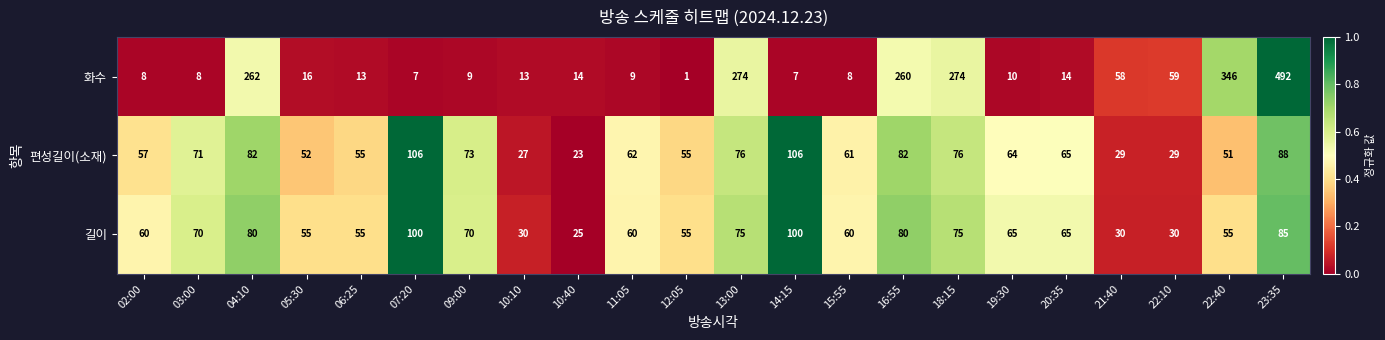

Is the value of 길이 at 11:05 greater than the value of 편성길이(소재) at 22:40?

Yes